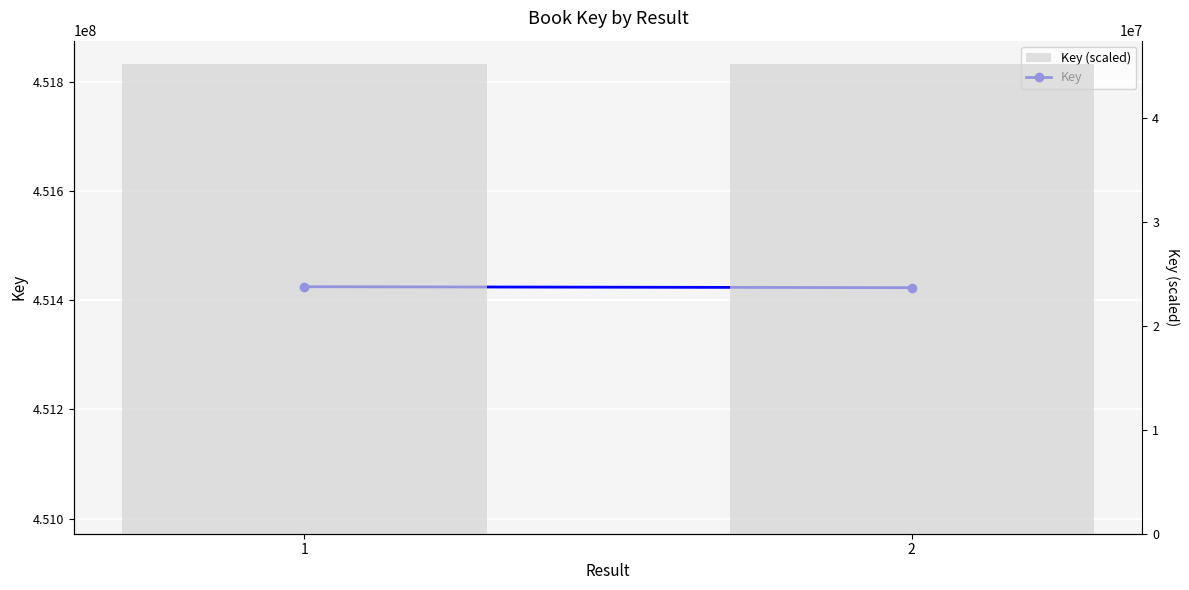

What is the sum of the Key values at 2 and 1?

902848784.0